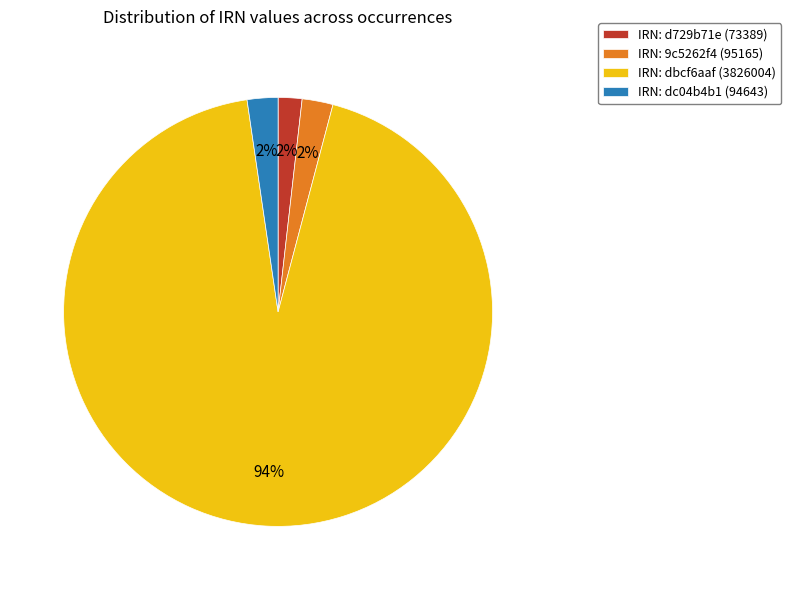

Is there a majority slice in this chart?

Yes